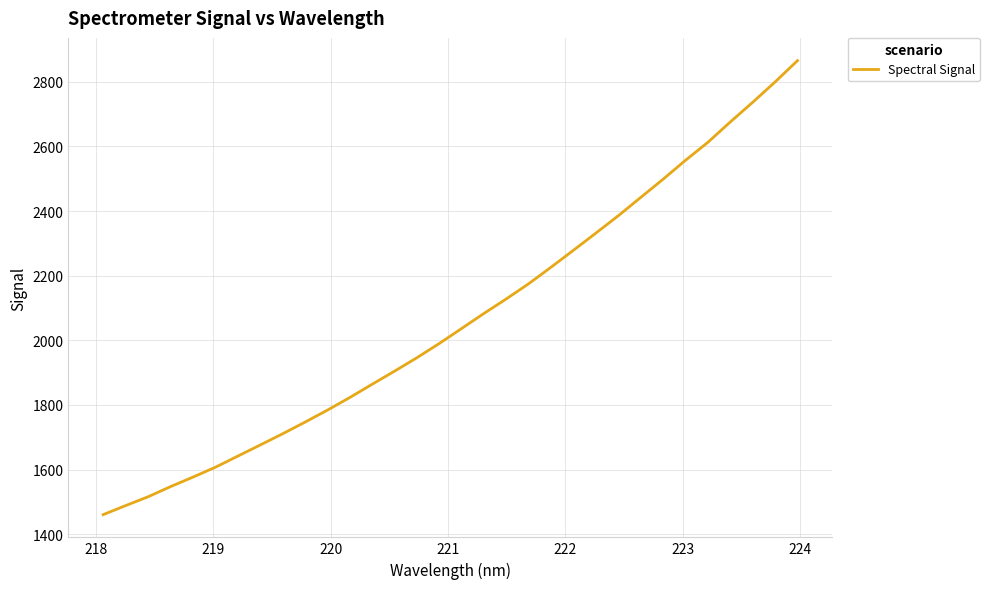

What is the minimum value shown in the chart?

1460.2